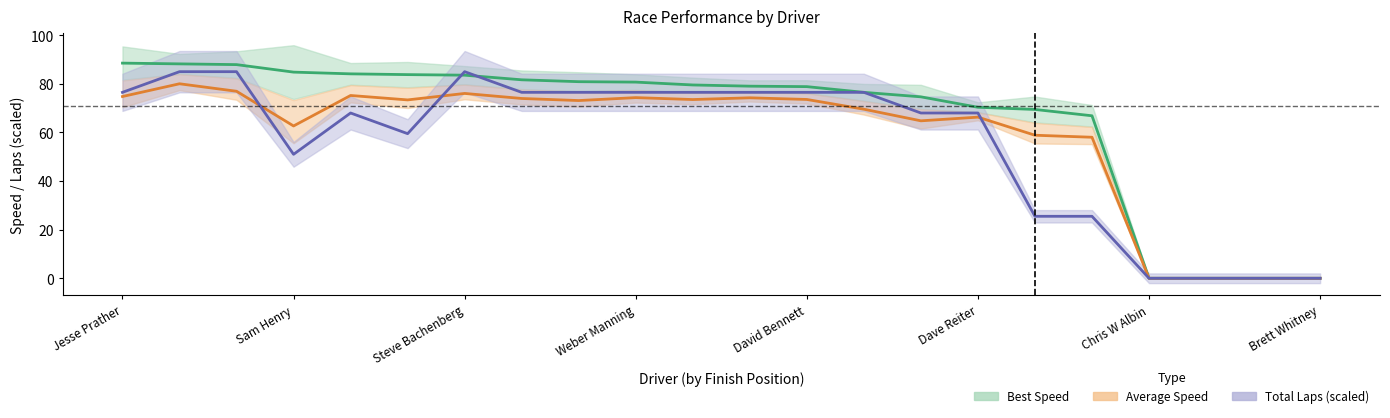

What is the label of the 7th point from the right?

Dave Reiter